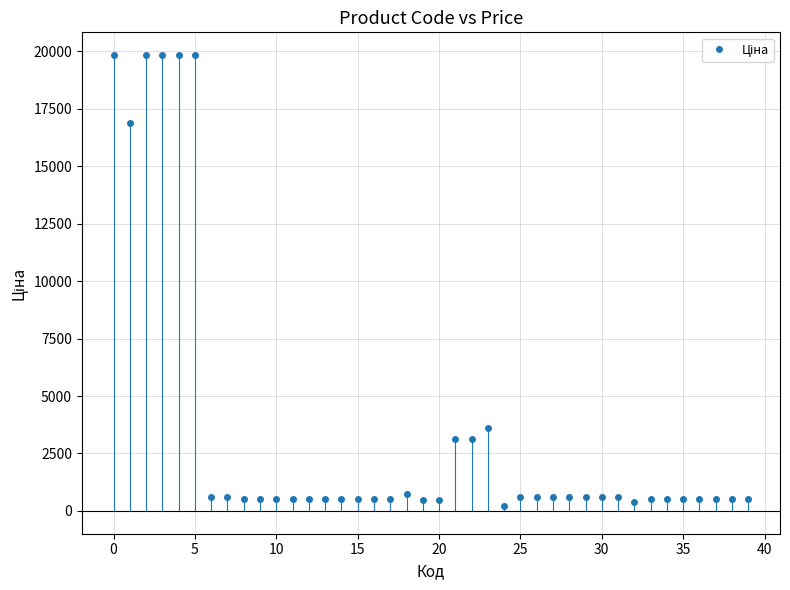

True or false: there are more than 1 points higher than both neighbors.

True